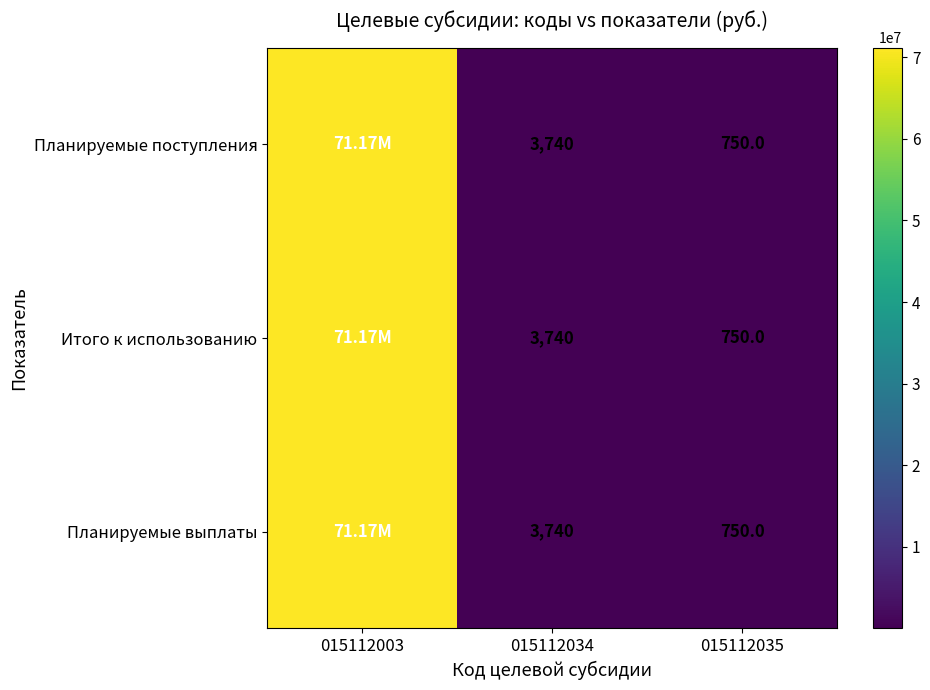

Between 015112003 and 015112034, which is larger?

015112003